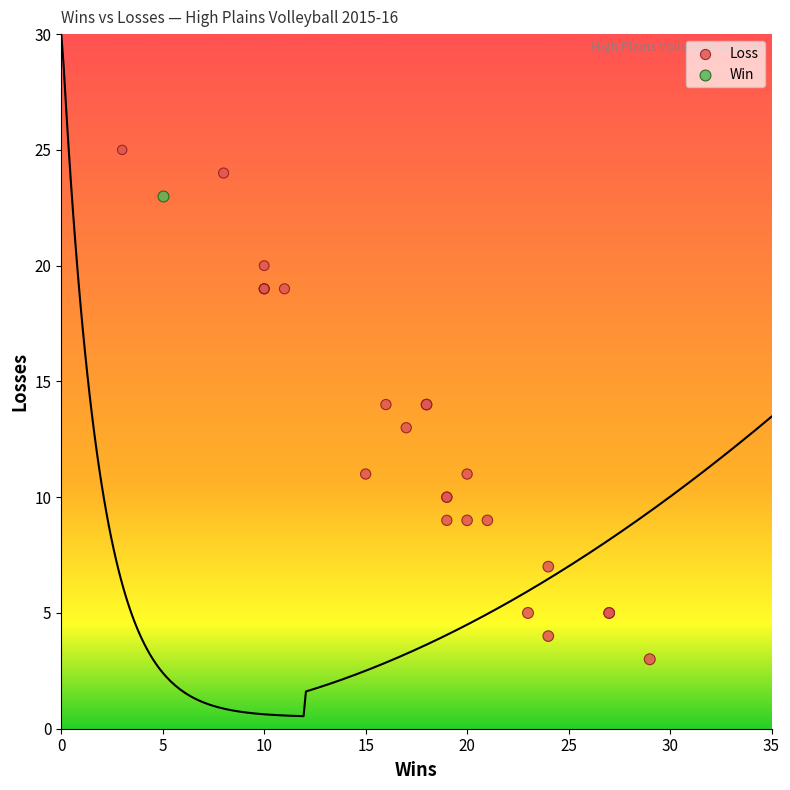

Which series contains the lowest Y value?

Loss